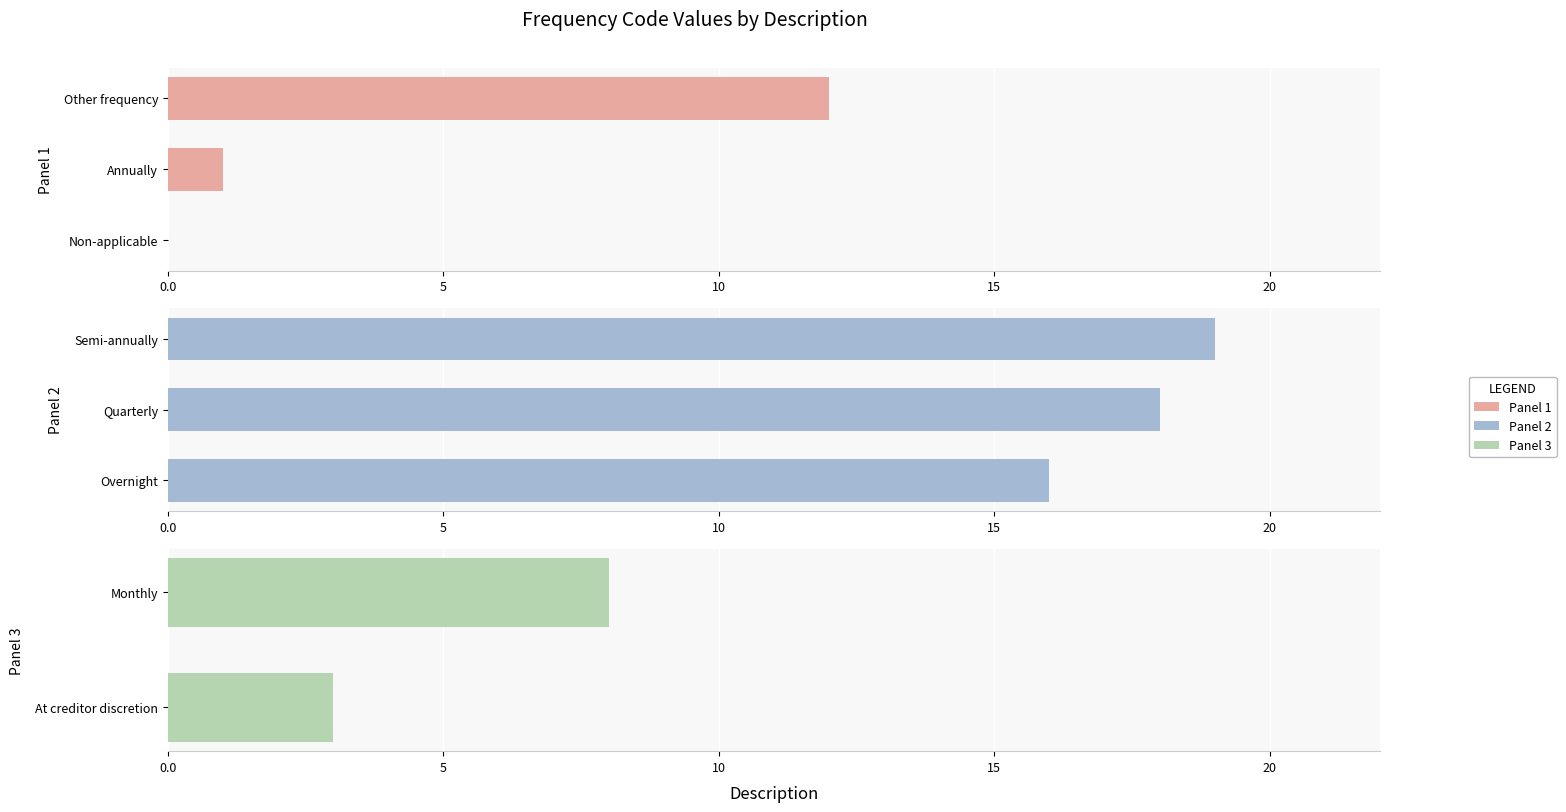

What is the sum of the values at Monthly and Semi-annually?

27